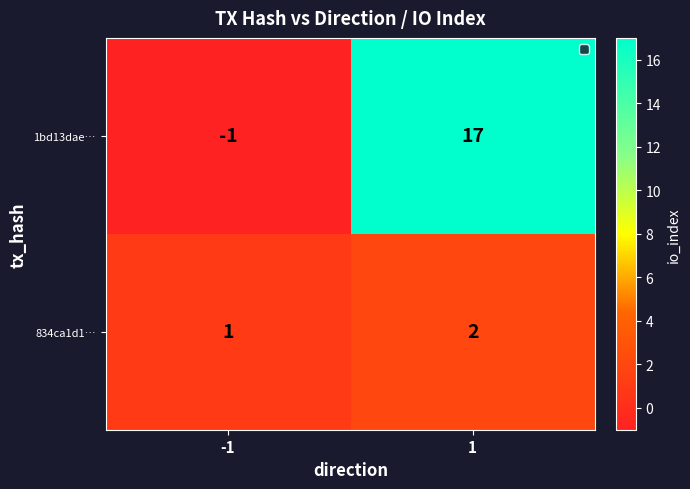

Between -1 and 1, which series saw the biggest shift?

1bd13dae…